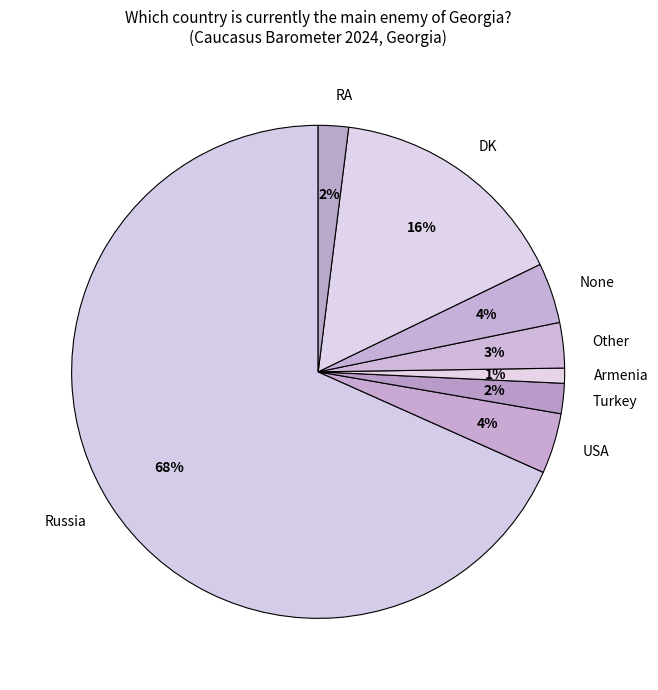

The DK slice represents 16% of the pie. True or false?

True